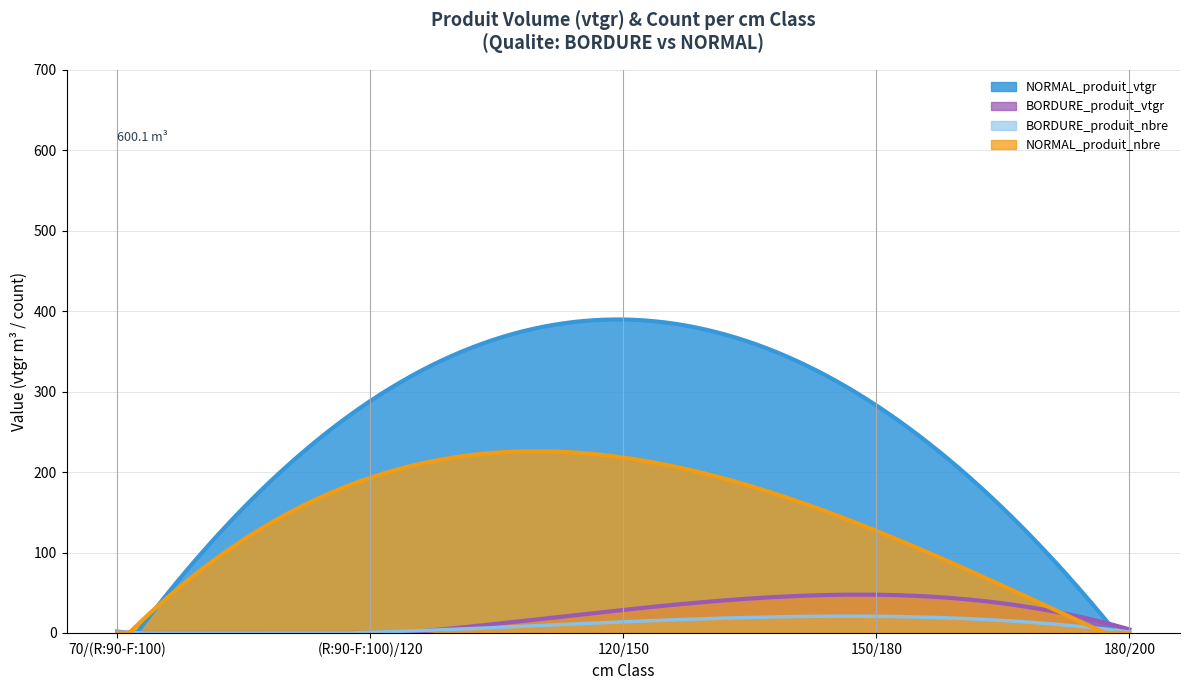

What is the maximum value shown in the chart?

389.7